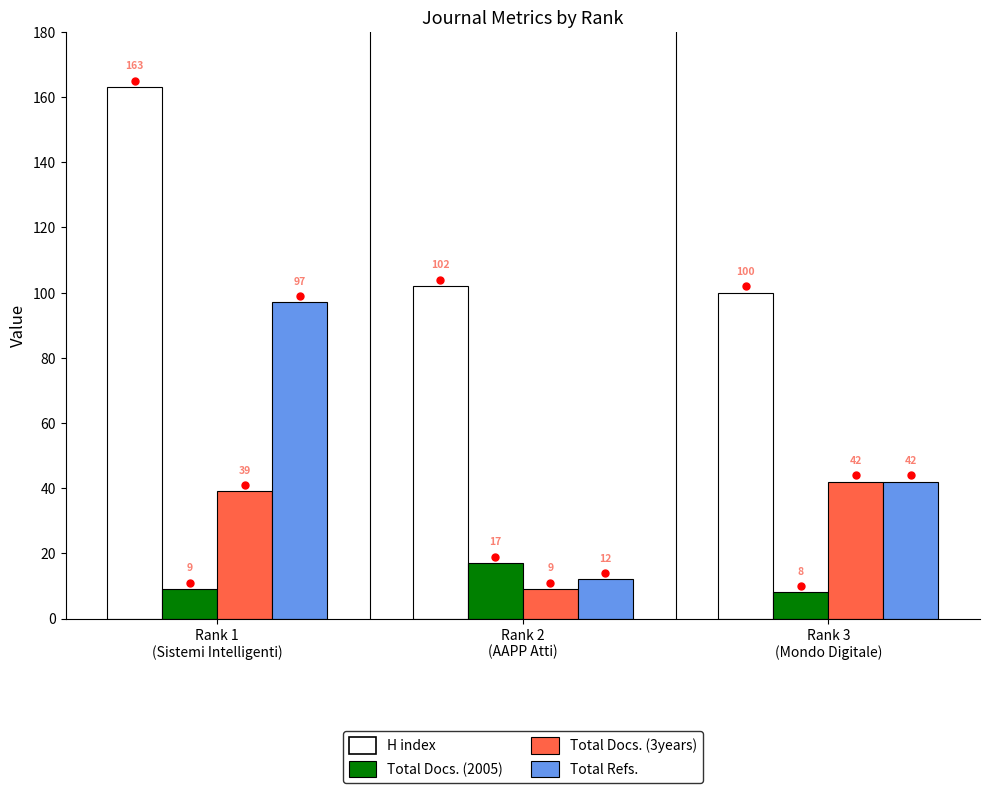

Is it true that H index equals 38 at Rank 1
(Sistemi Intelligenti)?

False